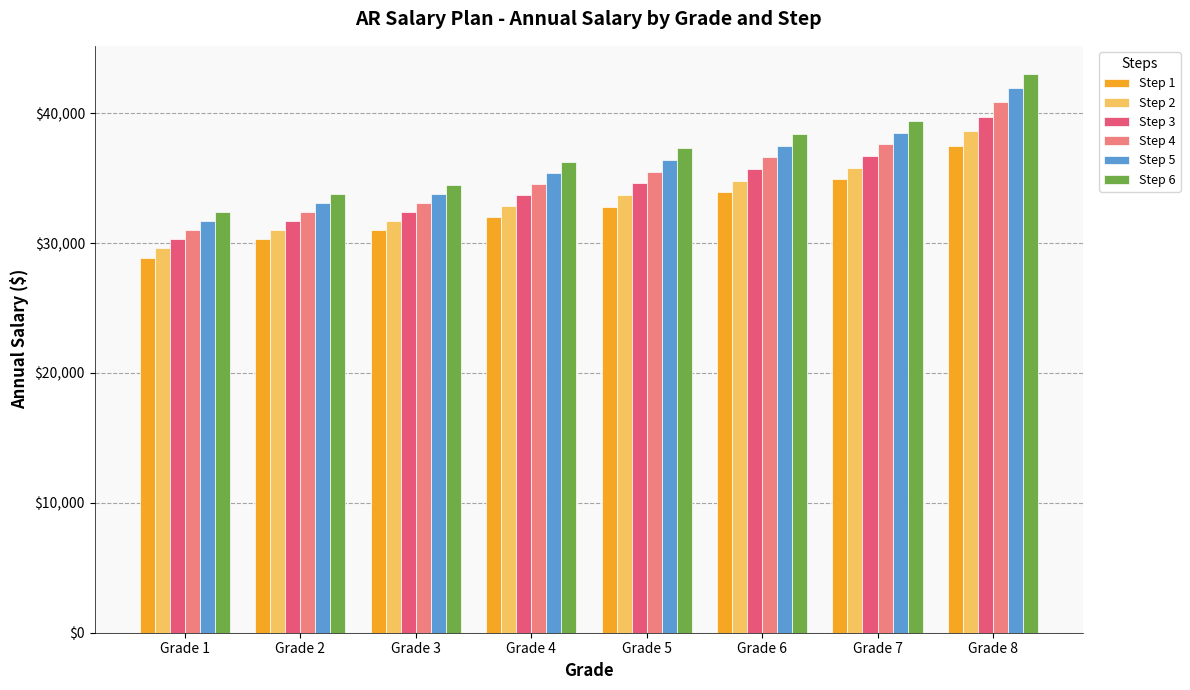

At which category is the sum across all series the highest?

Grade 8